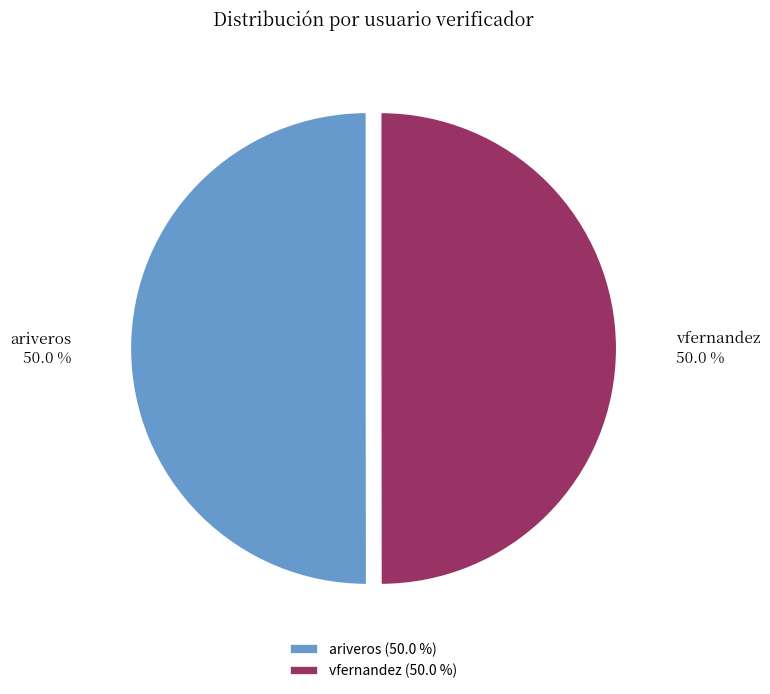

What is the total percentage of ariveros 50.0 % and vfernandez 50.0 %?

100.0%